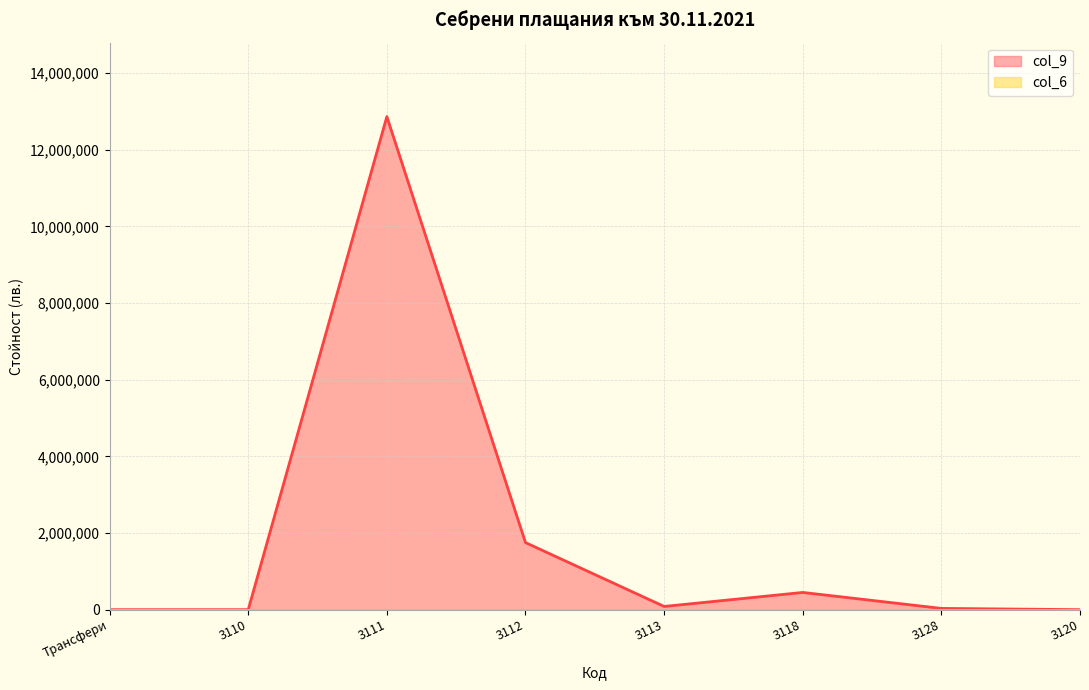

Reading left to right, transcribe all the data shown in this chart.

Трансфери=0	3110=0	3111=12865415	3112=1750400	3113=84022	3118=449652	3128=33140	3120=0